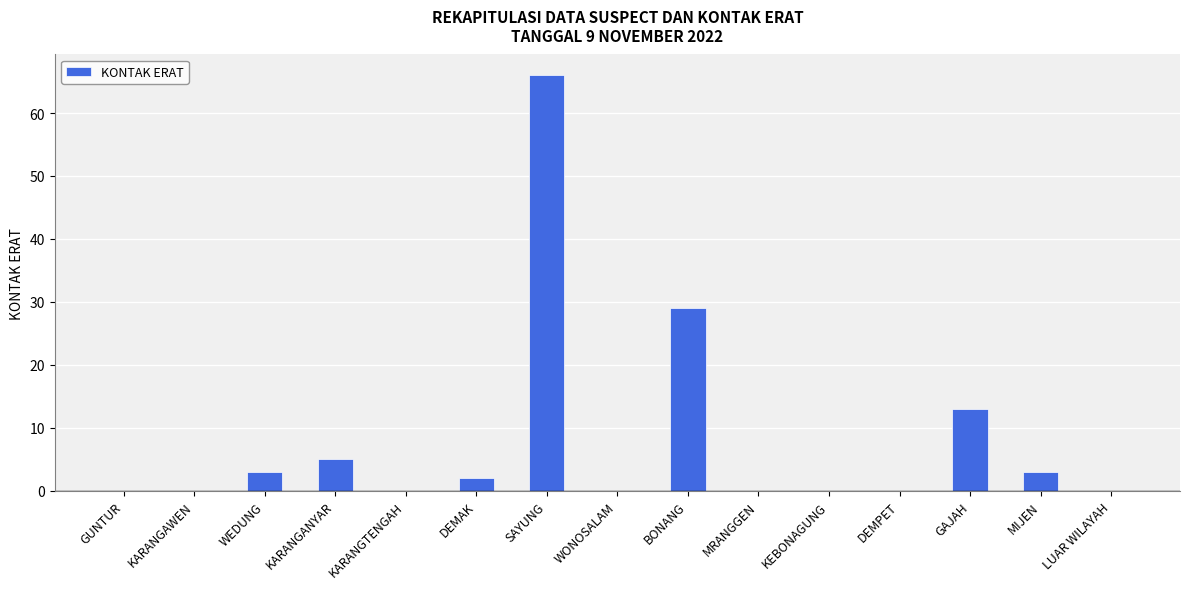

What is the sum of all values?

121